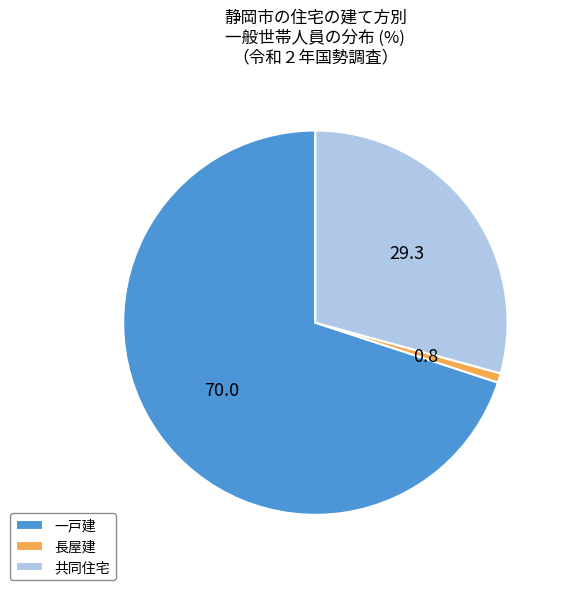

Is it true that 共同住宅 is 20% of the pie?

False